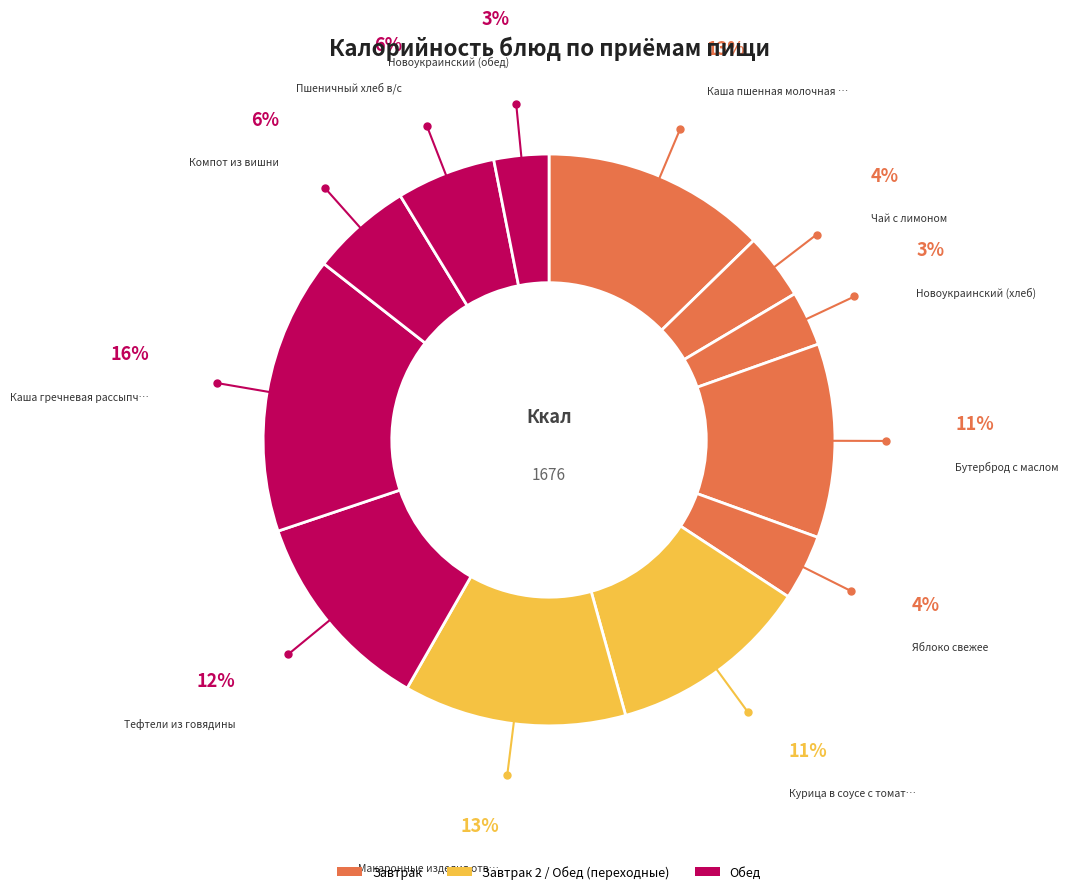

What is the largest slice in the pie chart?

Каша гречневая рассыпчатая